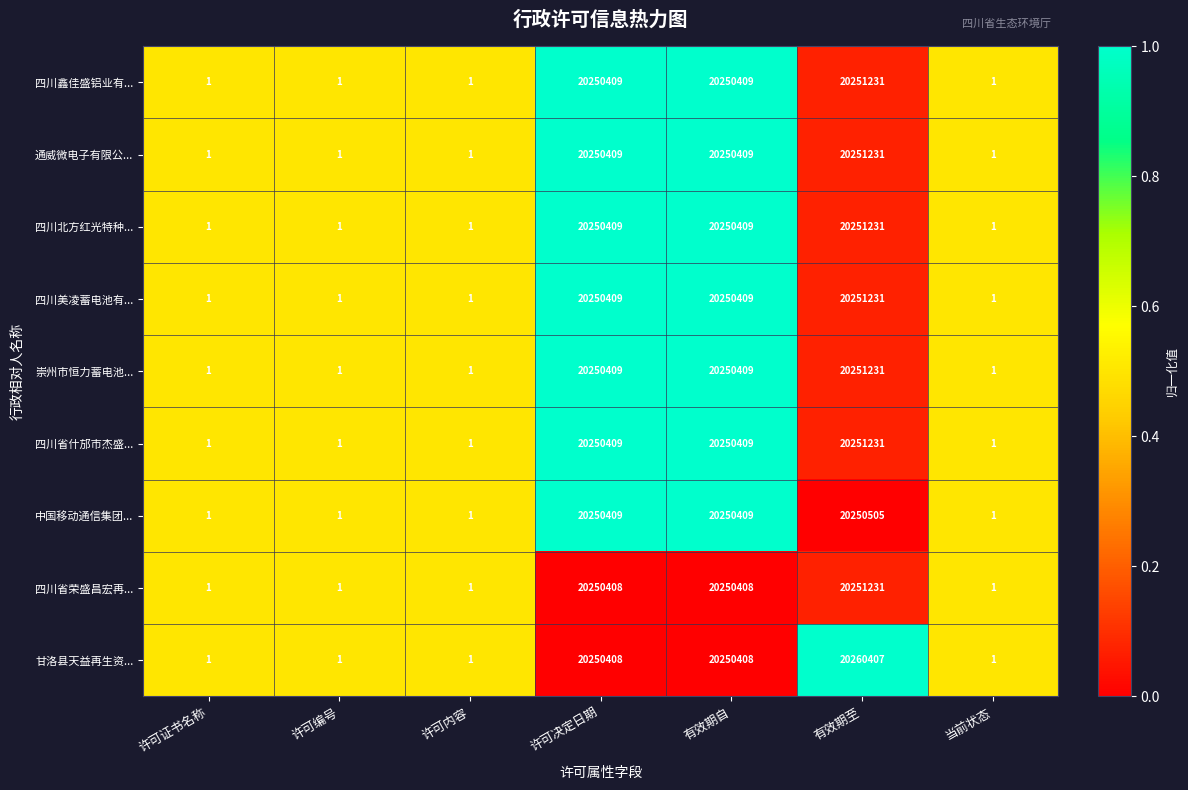

Which series has the widest spread of values?

甘洛县天益再生资...